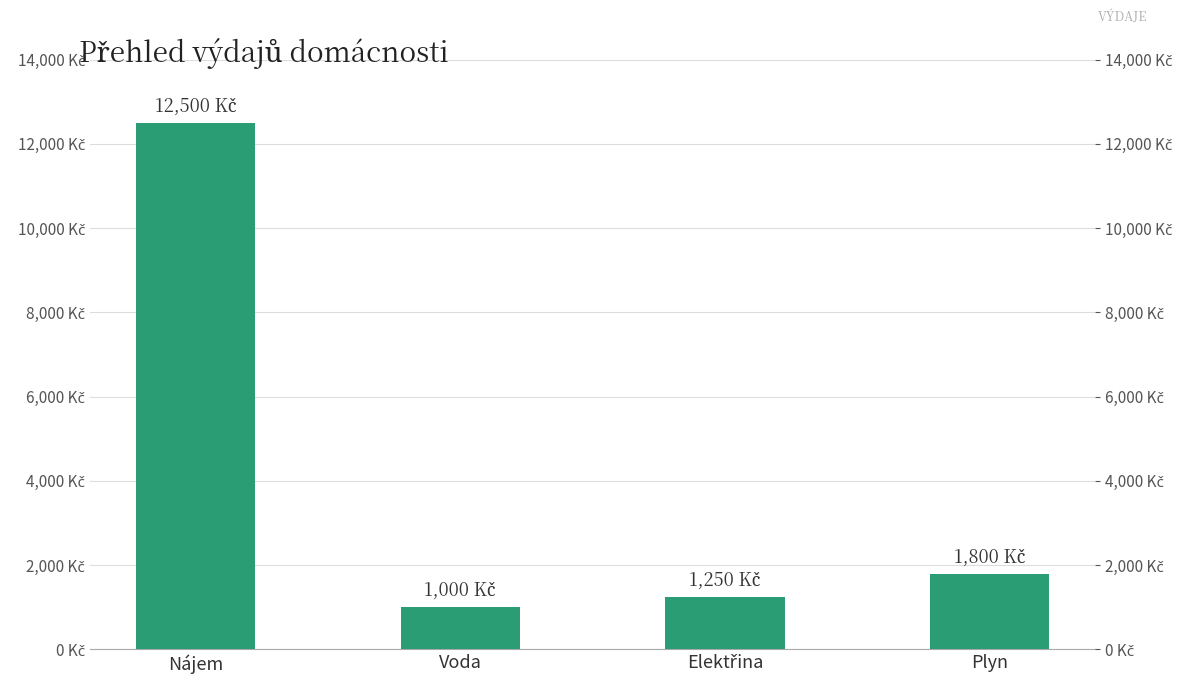

What is the change in value from Nájem to Voda?

-11500